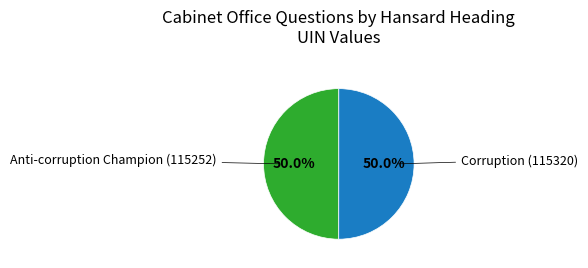

How many slices are in this pie chart?

2